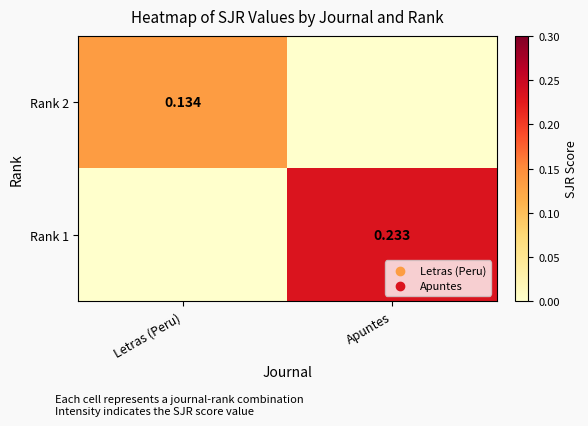

Rank the series by their average value, from lowest to highest.

Rank 2, Rank 1